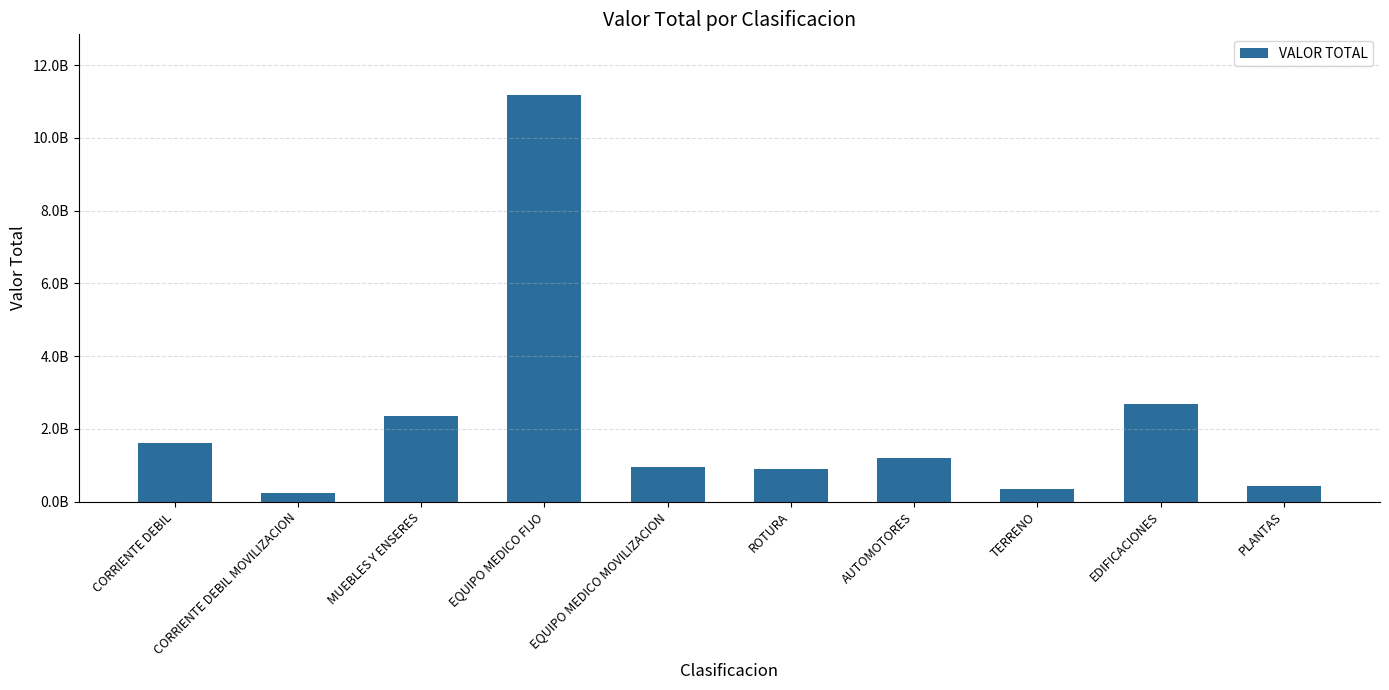

The chart shows a value of 4231615927.3 at EDIFICACIONES. True or false?

False